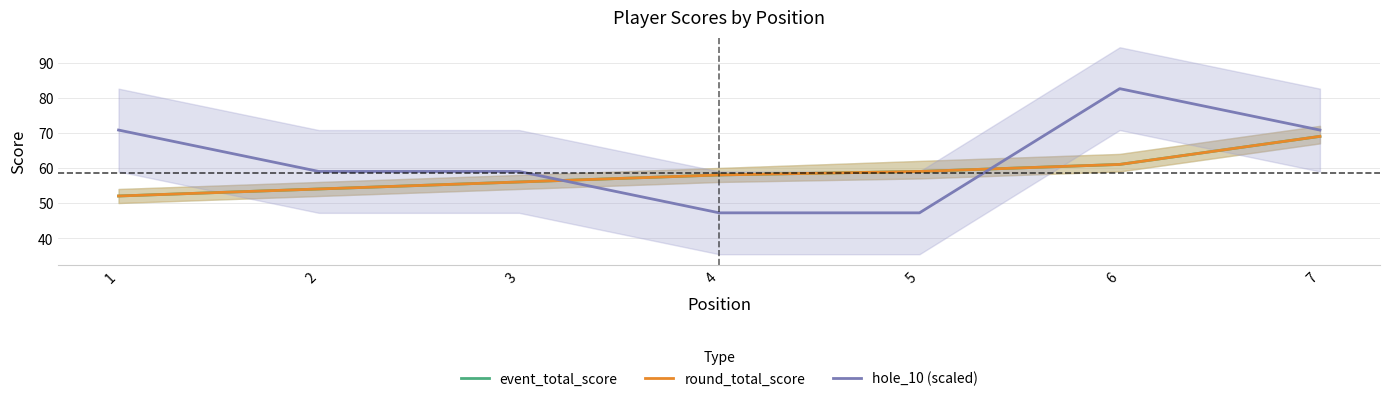

What is the value of the round_total_score point at the 4th from the left?

58.0